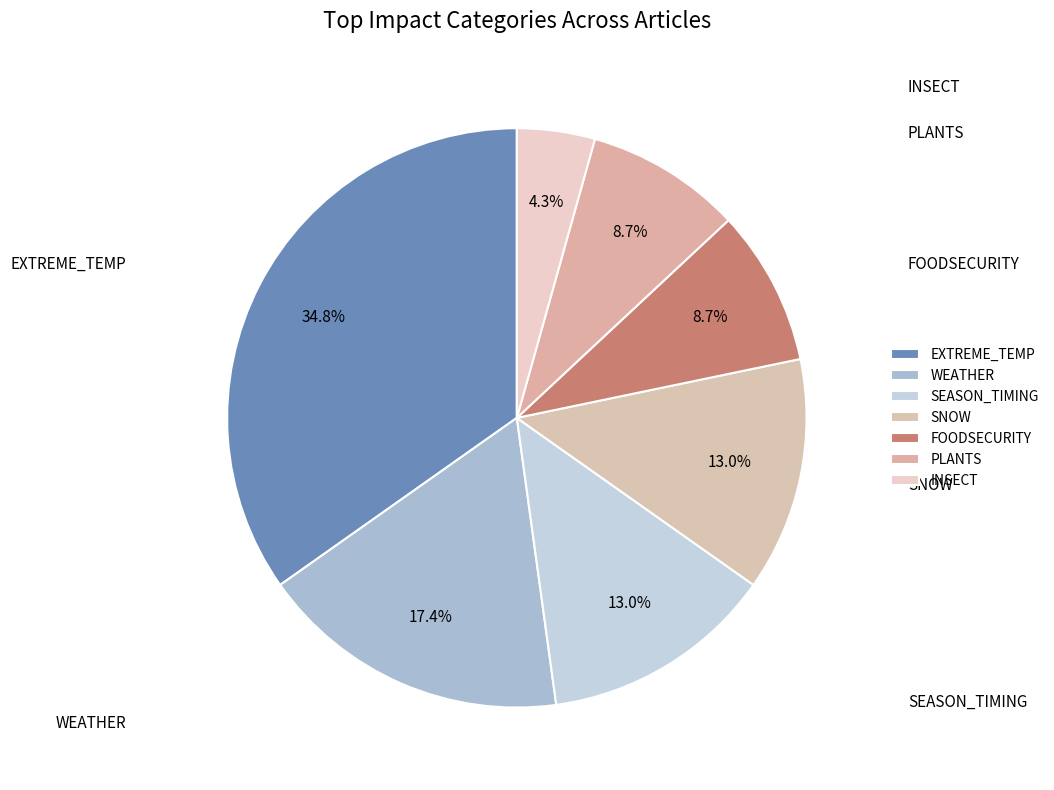

Is there any slice that represents more than half of the pie?

No